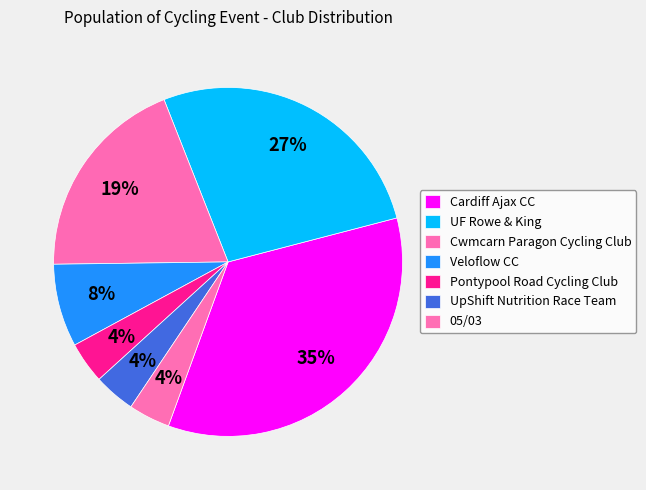

Do UF Rowe & King and Cwmcarn Paragon Cycling Club together represent more than half of the pie?

No